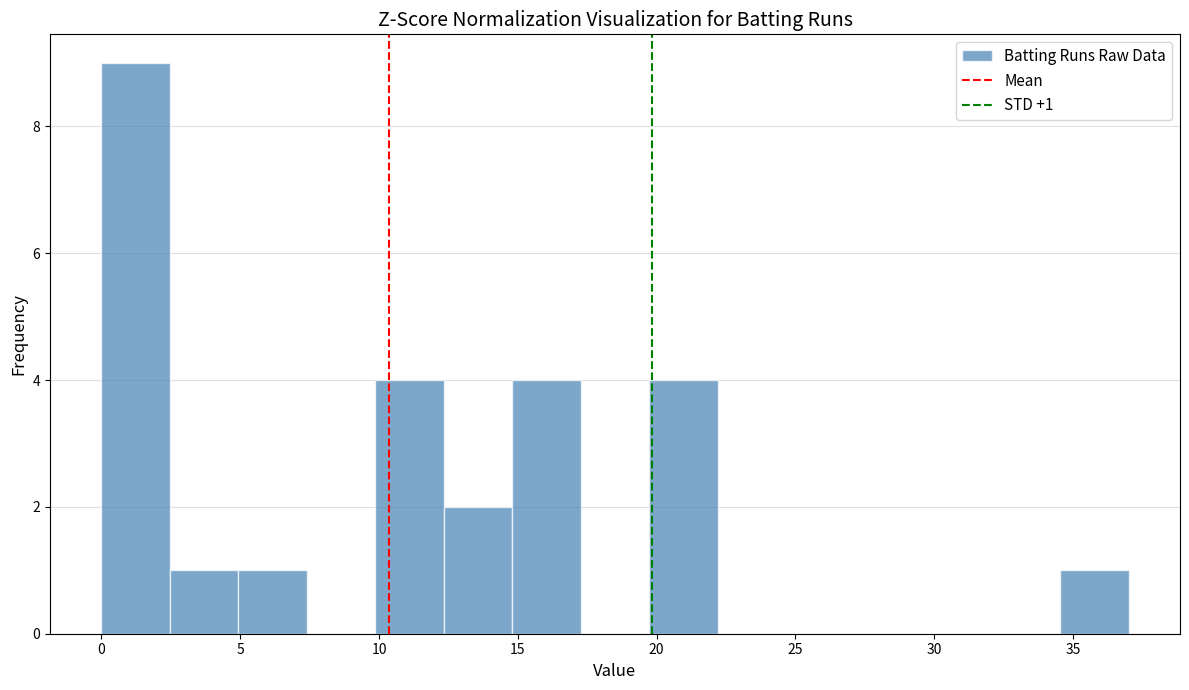

Over which range of the x-axis is the bar tallest?

0.0 to 2.5